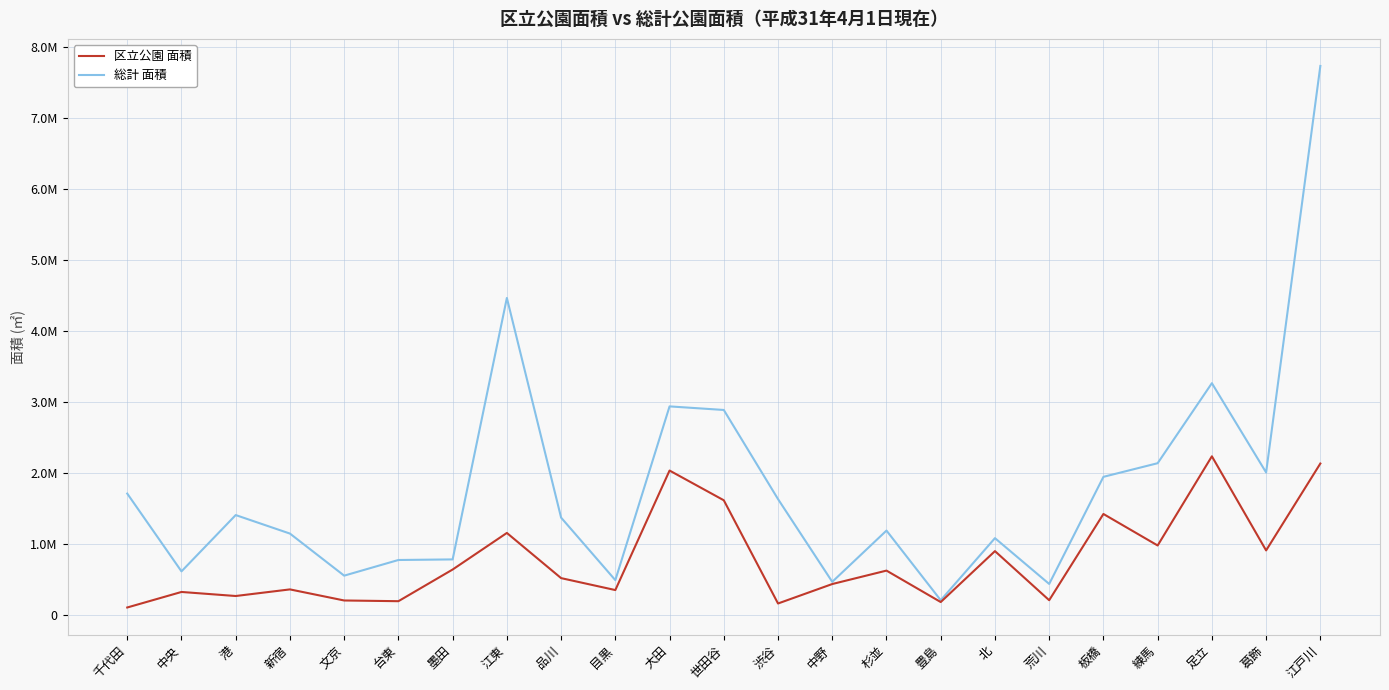

At which category is the sum across all series the highest?

江戸川